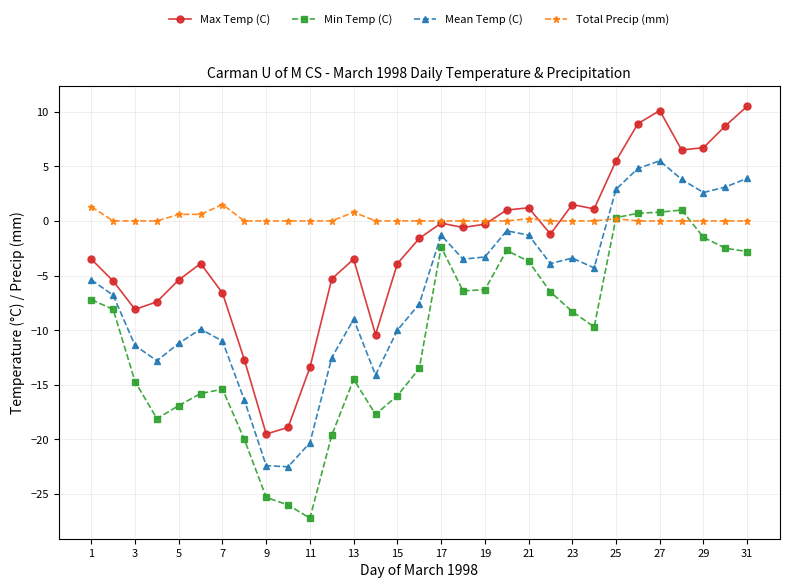

True or false: Mean Temp (C) has more than 0 interior local peaks.

True